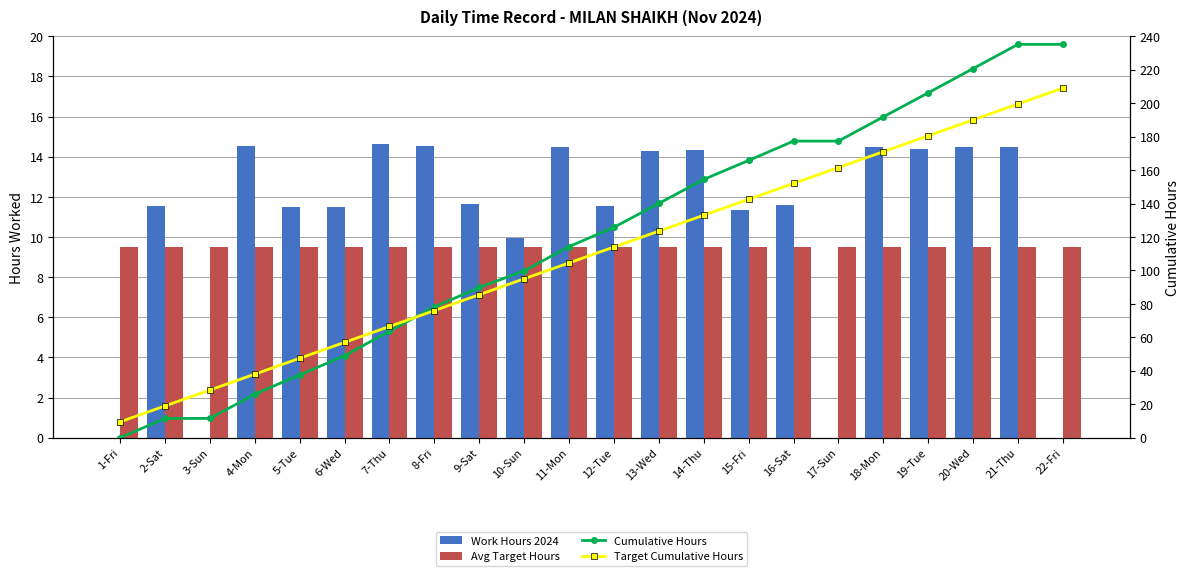

What is the total value across all series at 19-Tue?

410.6